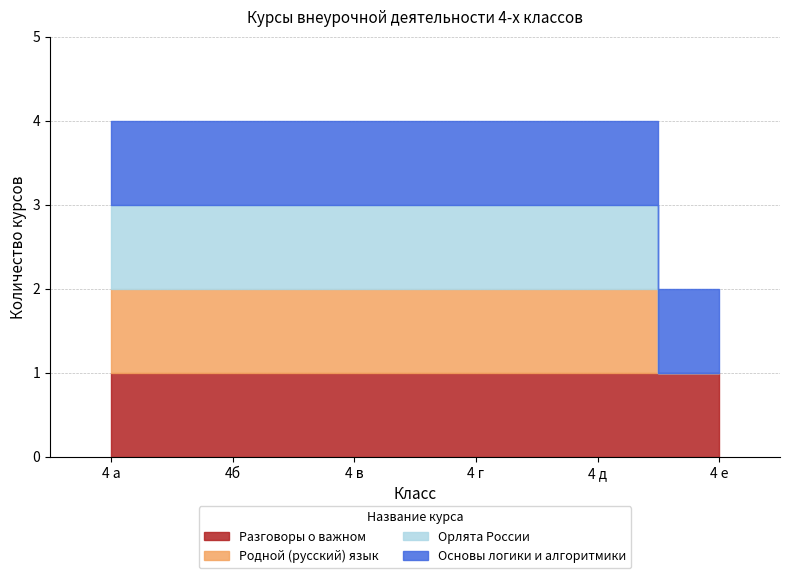

What is the difference between the maximum and minimum values in the Родной (русский) язык series?

1